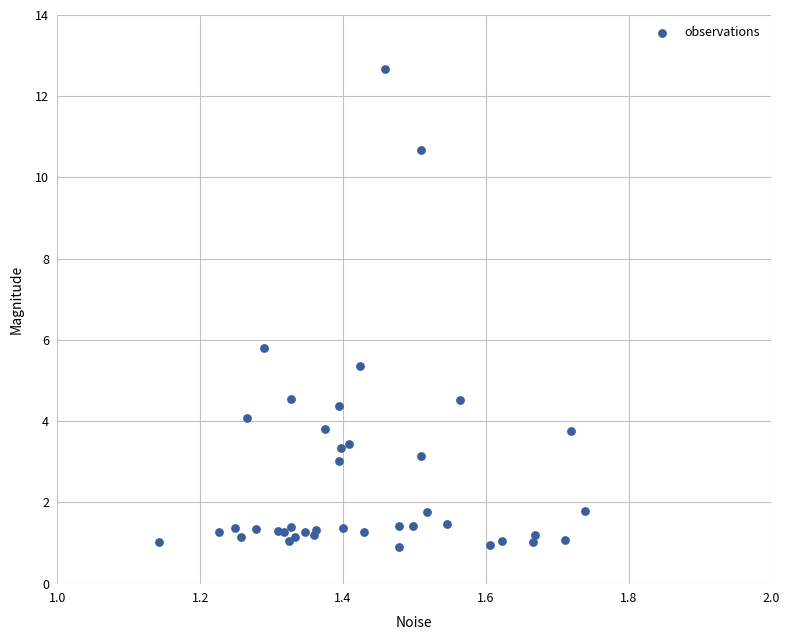

What Y value in the scatter plot is closest to 6?

5.8